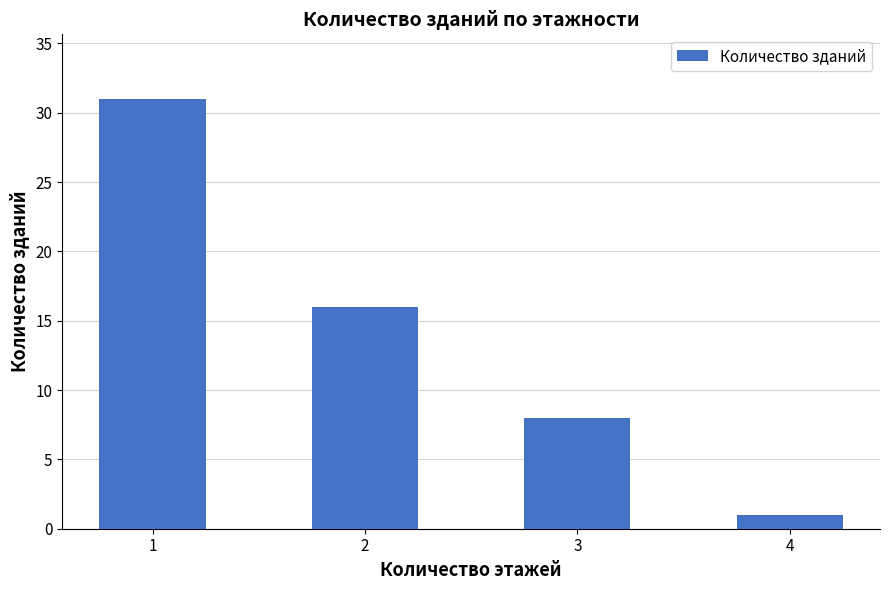

Rank the categories by value from lowest to highest.

4, 3, 2, 1